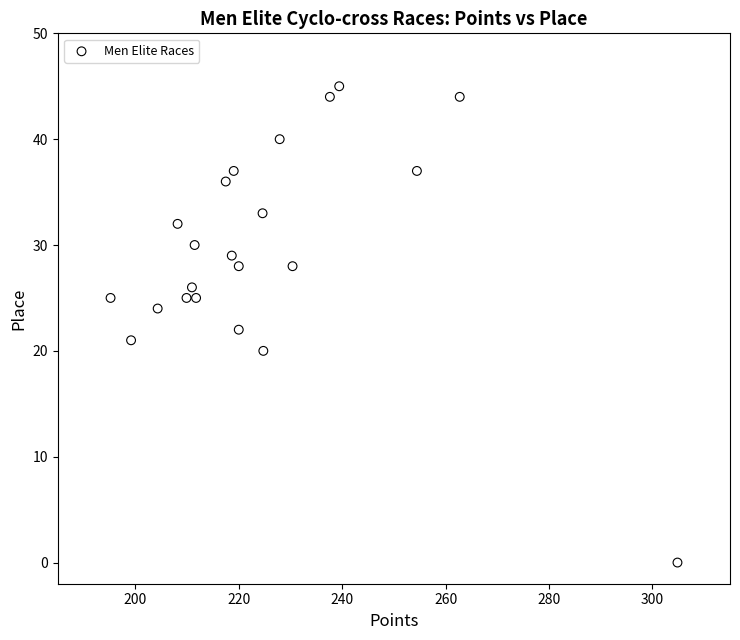

What is the range of Y values (max minus min)?

45